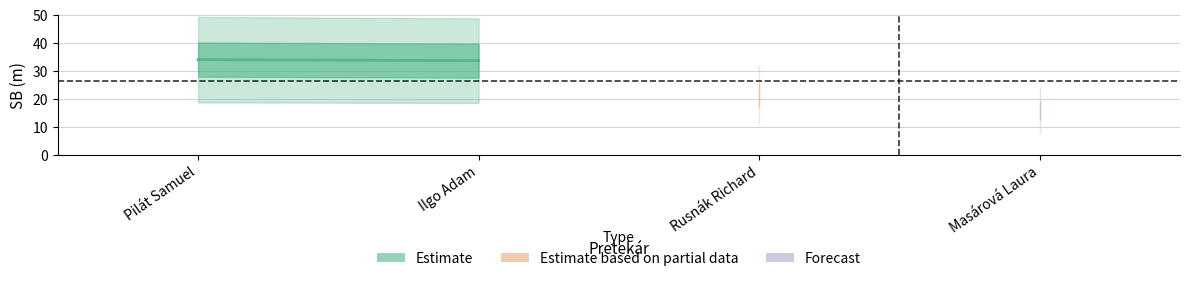

Is this an area chart (filled region under the line)?

No